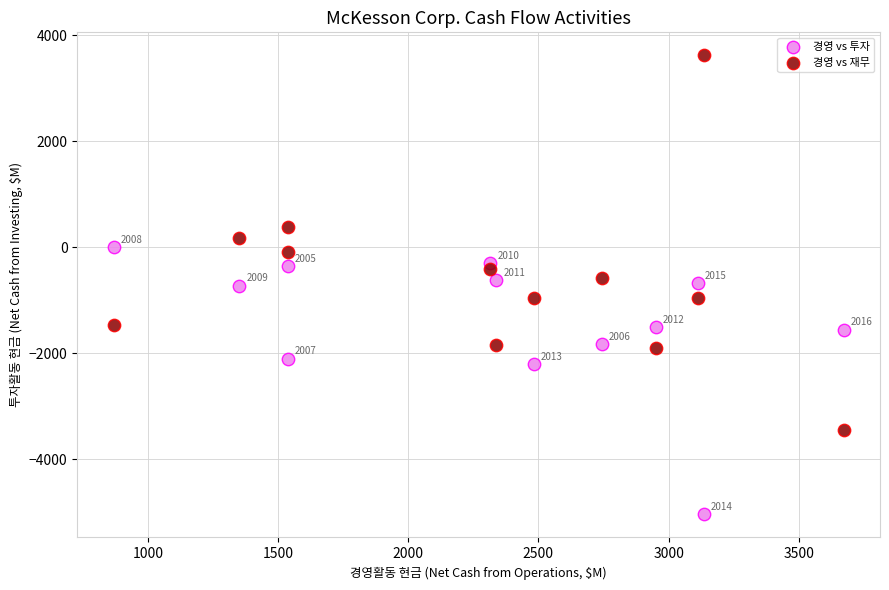

Which series has the largest Y range (max minus min)?

경영 vs 재무